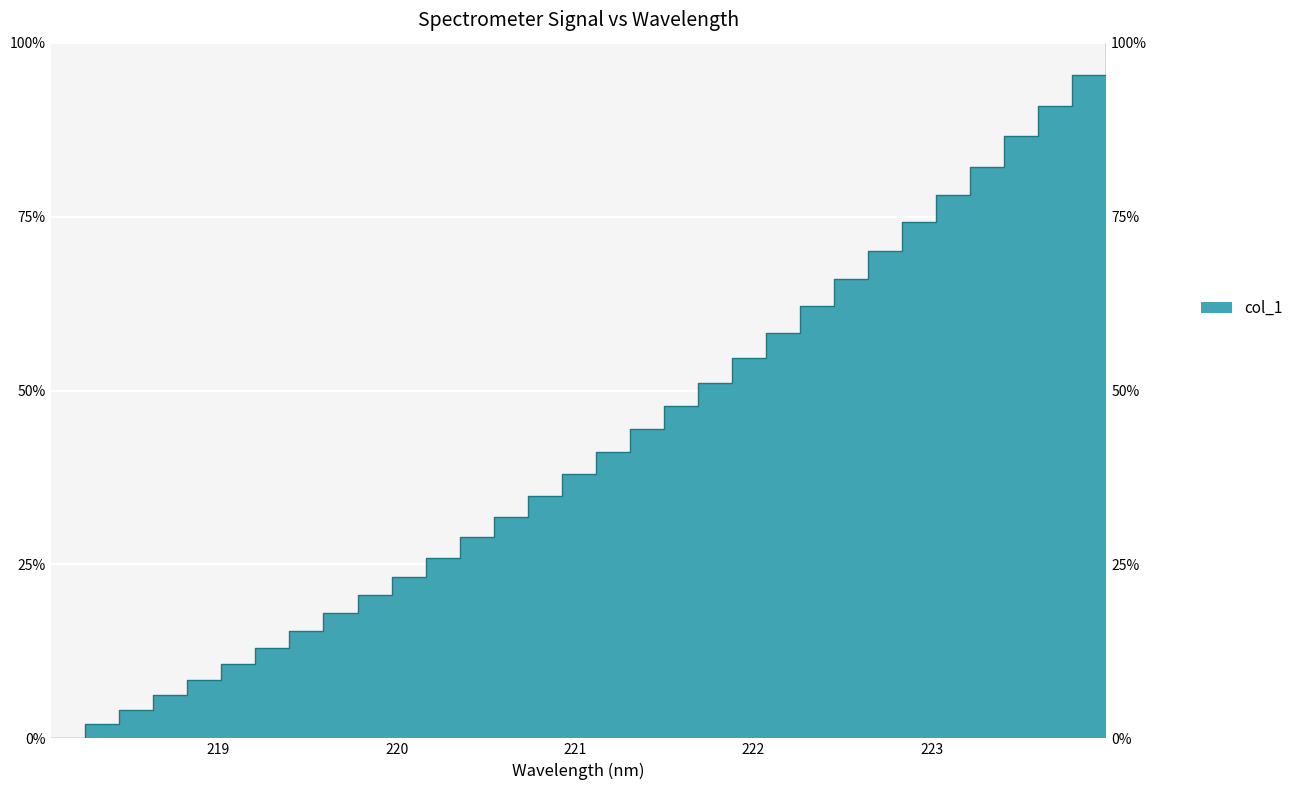

The value at 221.1174 is 41.2. True or false?

True